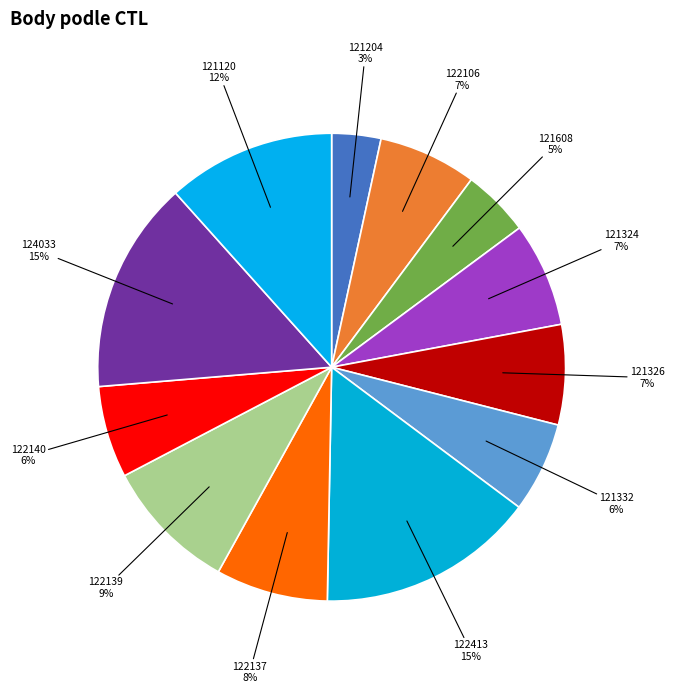

What is the smallest slice in the pie chart?

121204